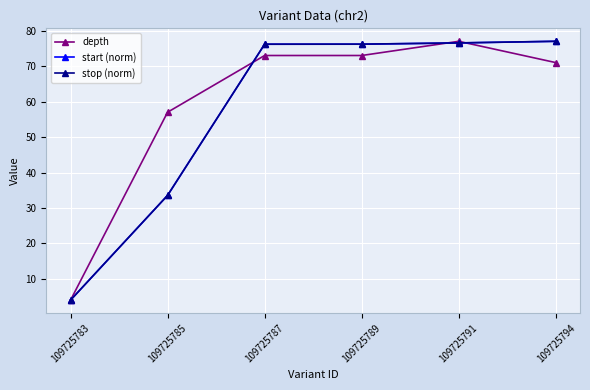

What is the difference between the maximum and minimum values in the stop (norm) series?

73.0